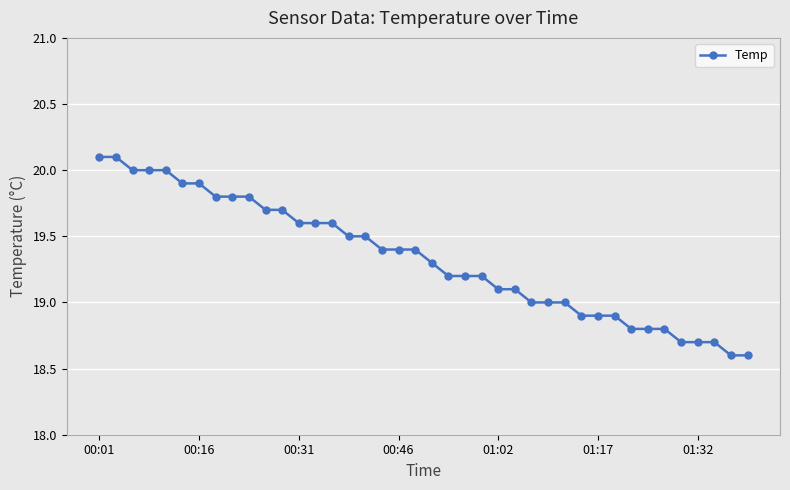

What is the minimum value shown in the chart?

18.6